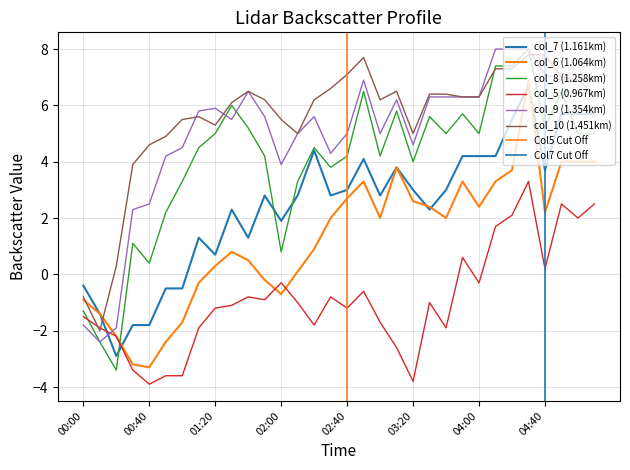

True or false: col_9 has more than 2 points higher than both neighbors.

True